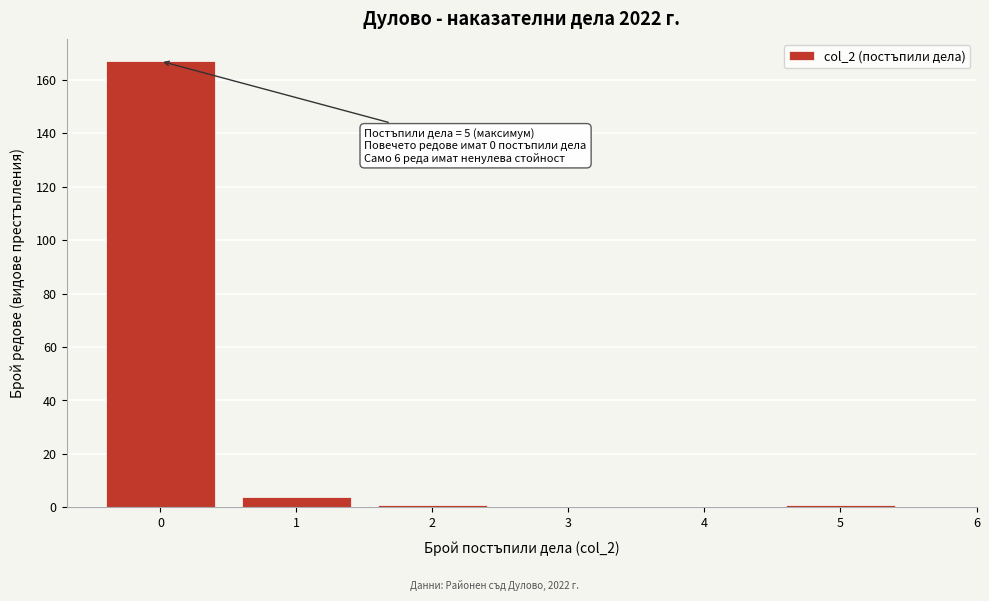

Over which range of the x-axis is the bar tallest?

-0.5 to 0.5